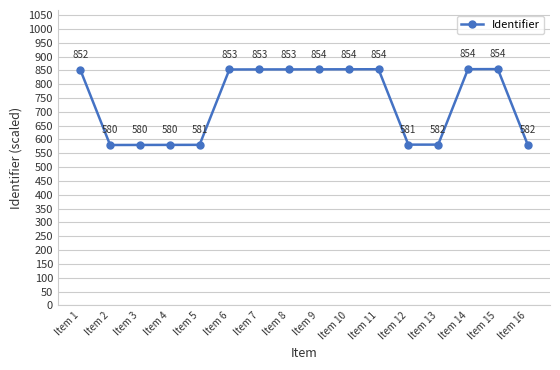

What is the smallest value displayed?

580.1